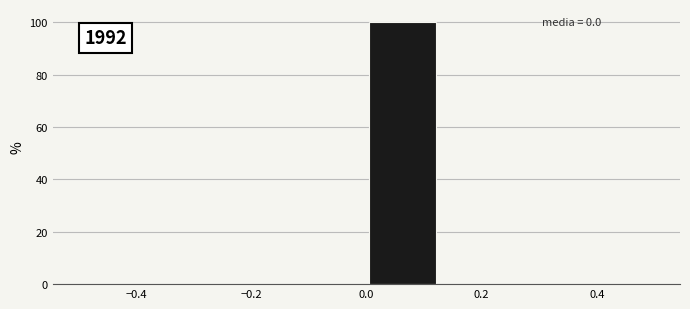

Which range on the x-axis has the tallest bar?

0.000 to 0.125